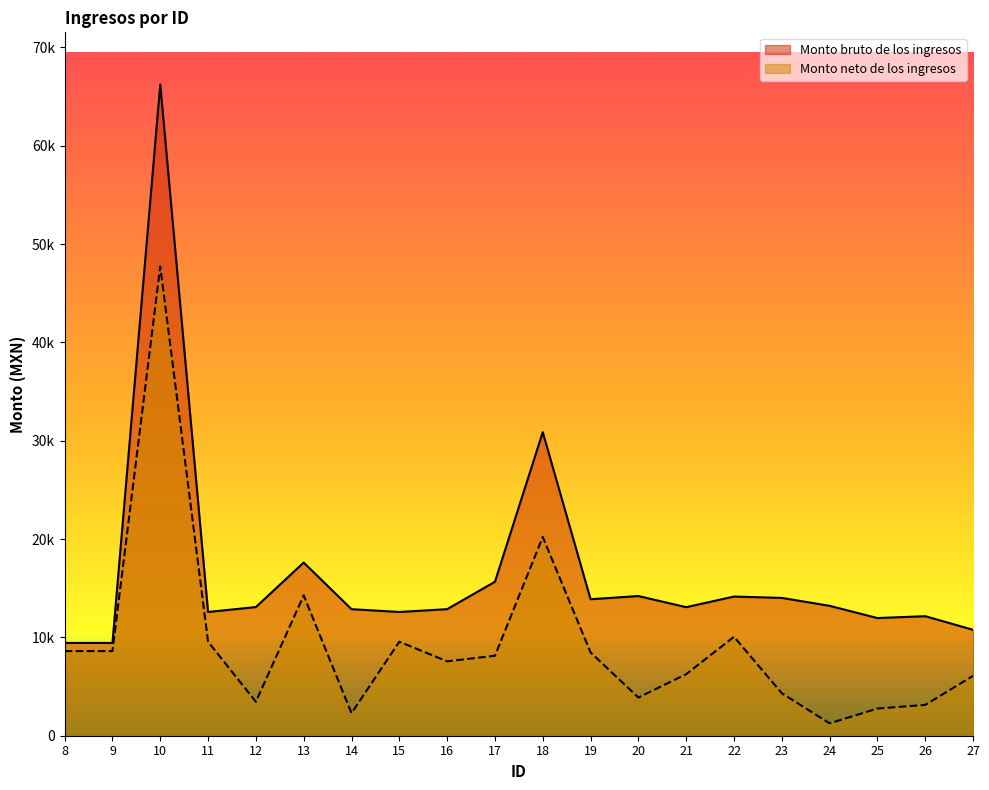

What is the difference between the second highest and second lowest values in the Monto neto de los ingresos series?

17918.3